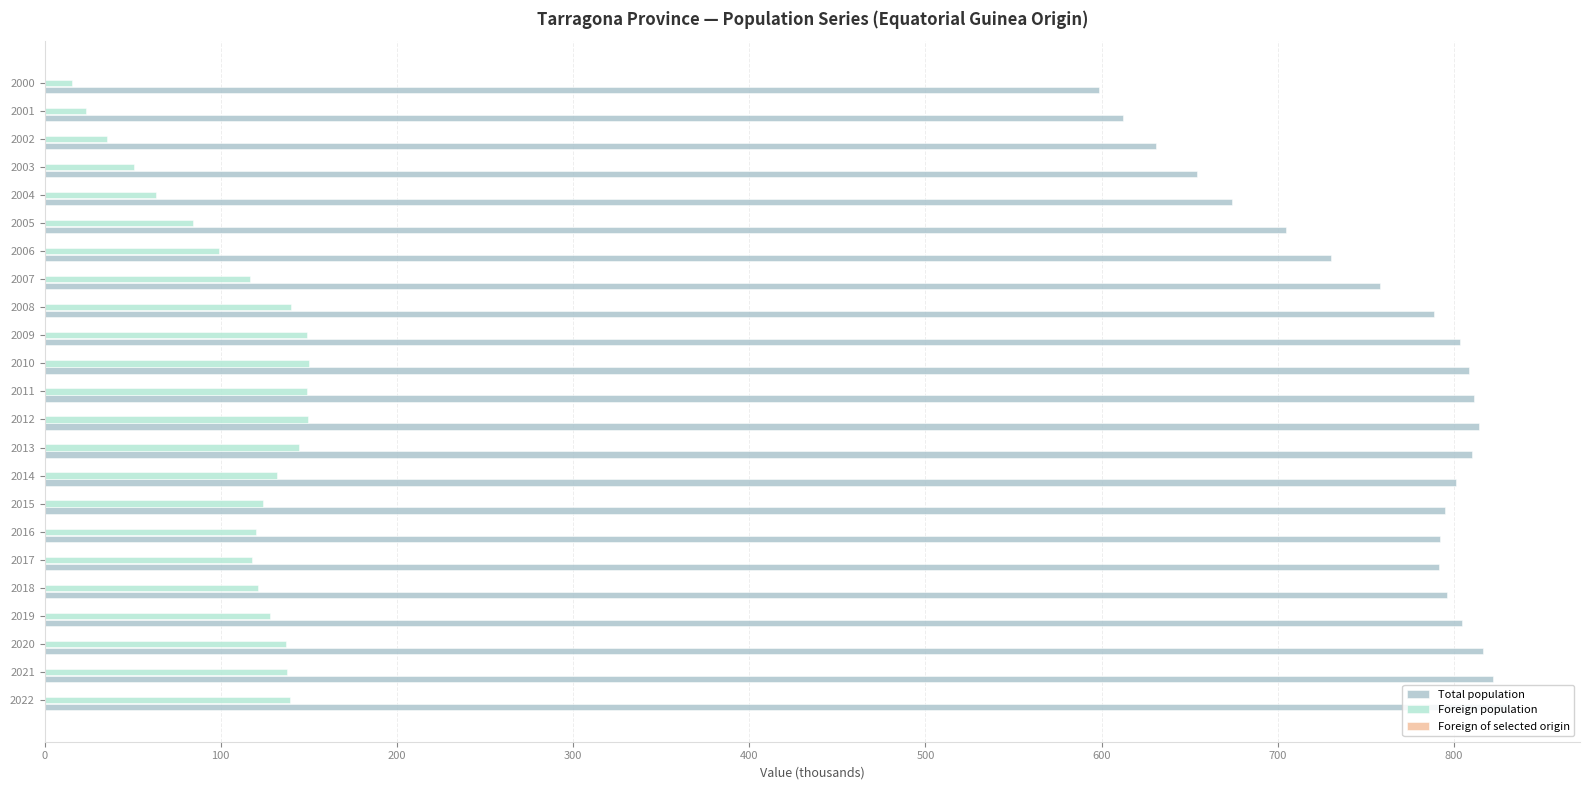

How many data points does each series have?

23